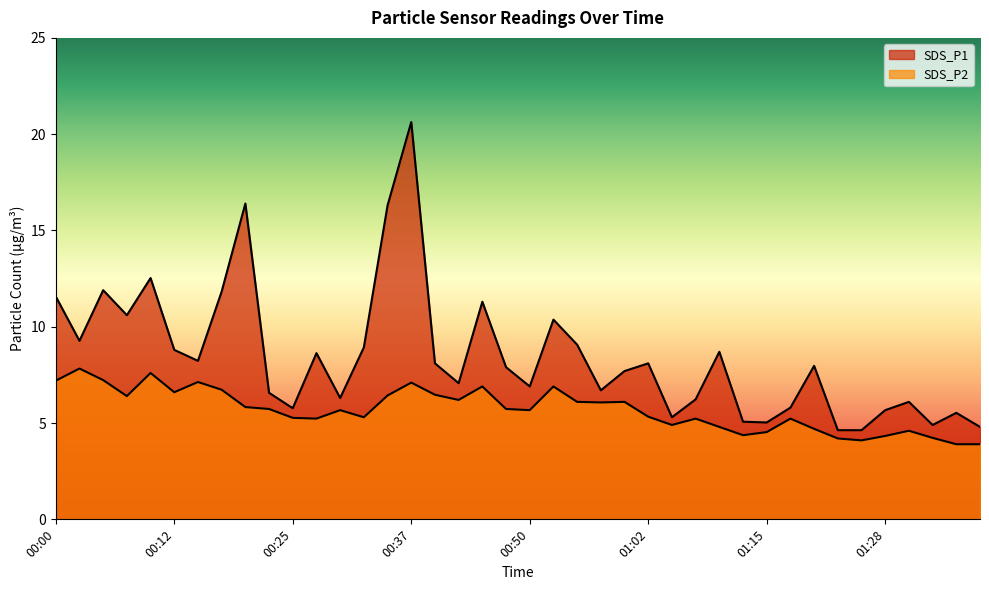

Rank the series at 01:08 from highest to lowest value.

SDS_P1, SDS_P2